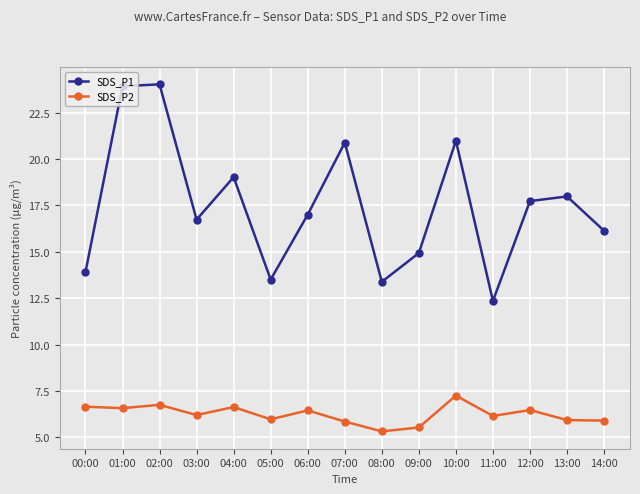

How many distinct data groups are displayed?

2